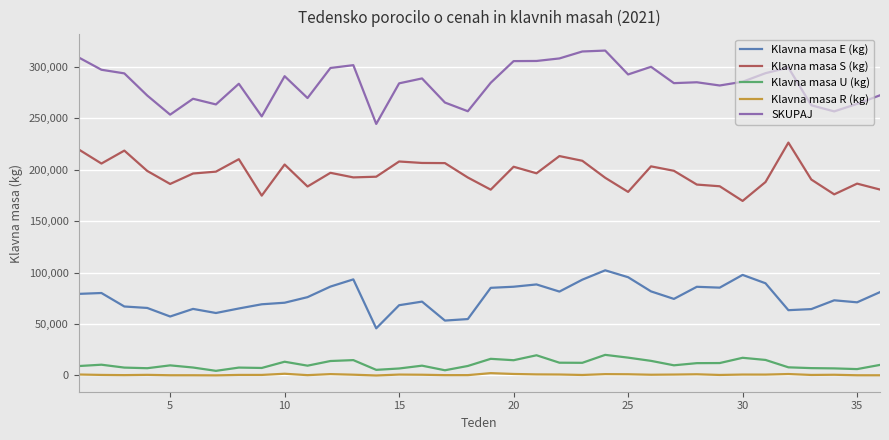

True or false: Klavna masa U (kg) and Klavna masa S (kg) intersect in this chart.

False